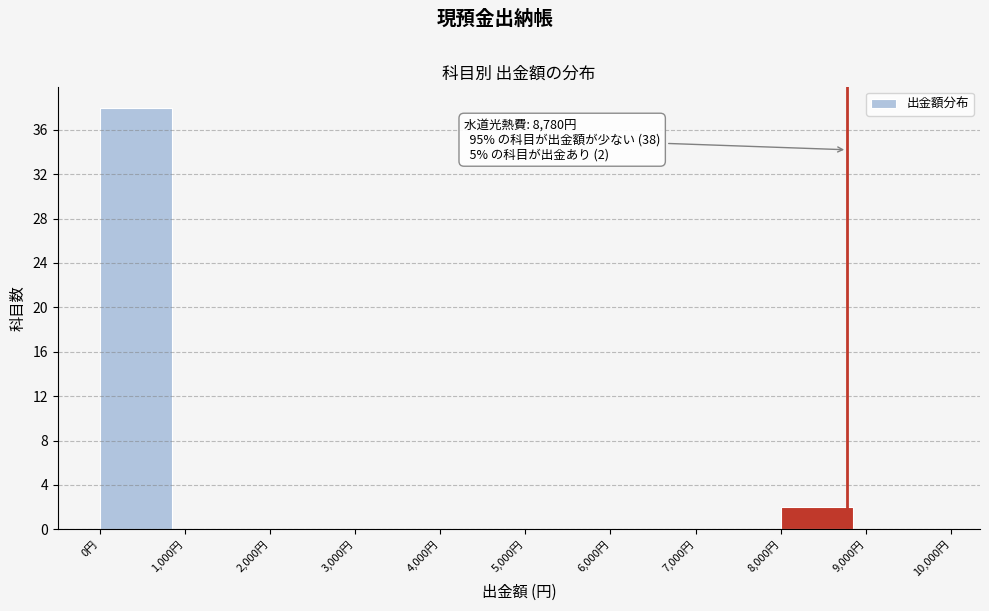

Which range on the x-axis has the tallest bar?

0 to 1000